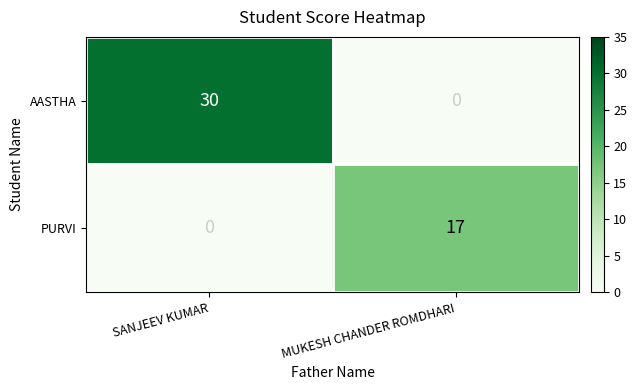

Count the number of categories in the chart.

2